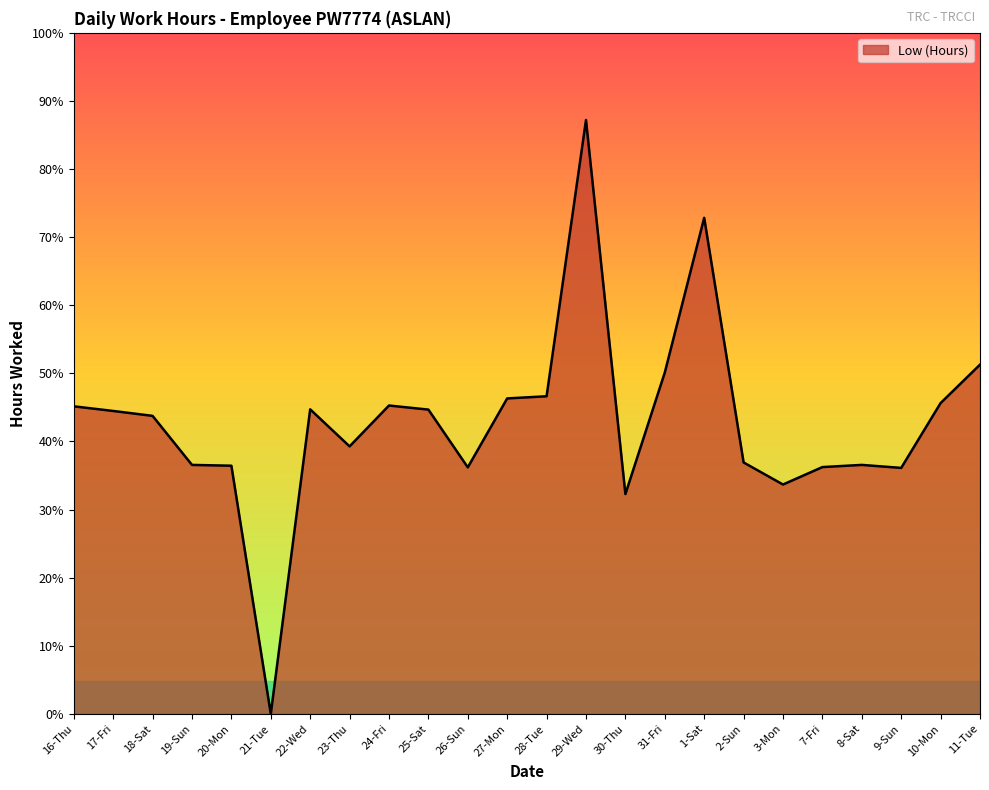

Does the chart have visible grid lines?

No